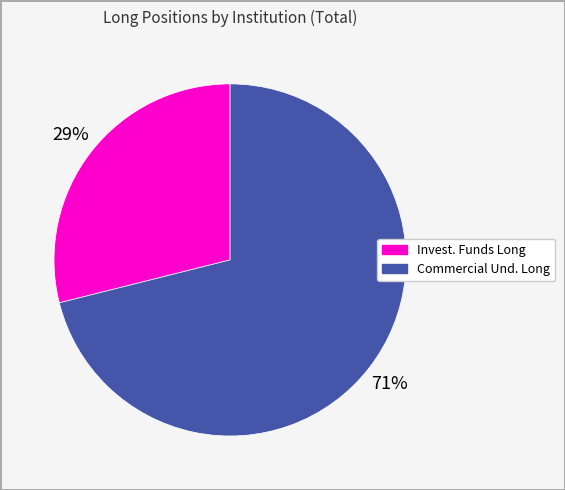

To the nearest percent, what is the difference between the largest and smallest slice percentages?

42%